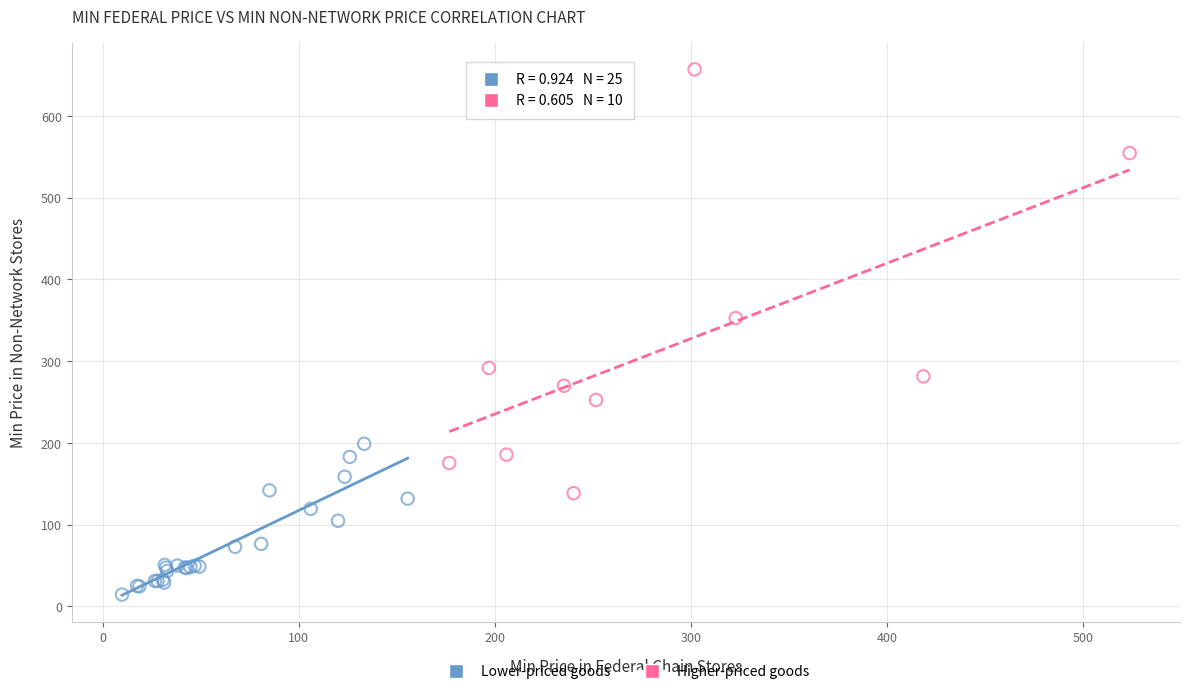

Which series reaches the maximum Y coordinate?

Higher-priced goods